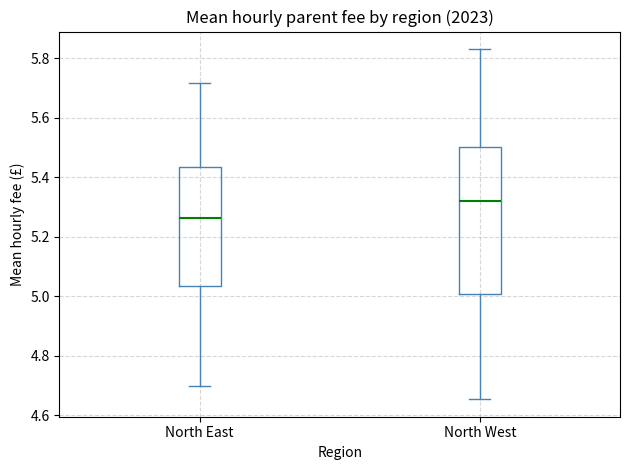

Reading left to right, transcribe this box plot: for each box, give where its median line is, the range the box spans, and where its two whiskers end, as read against the y-axis. The values are not printed on the chart, so give them approximately, as read against the axis.

North East: median 5.26, box 5.04 to 5.44, whiskers 4.70 to 5.72
North West: median 5.32, box 5.00 to 5.50, whiskers 4.66 to 5.84